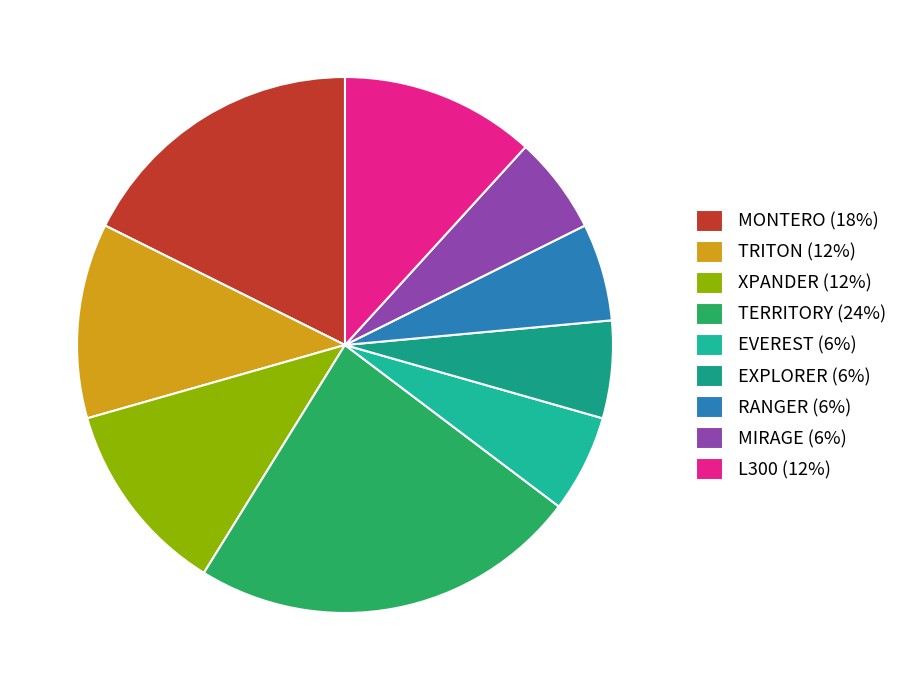

Which slice is the smallest?

EVEREST